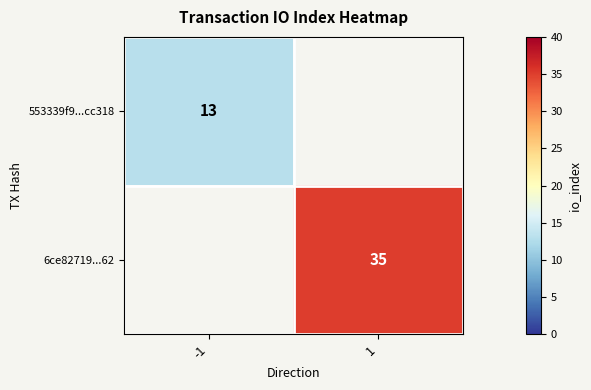

True or false: 6ce82719...62 has a value of 35 at 1.

True